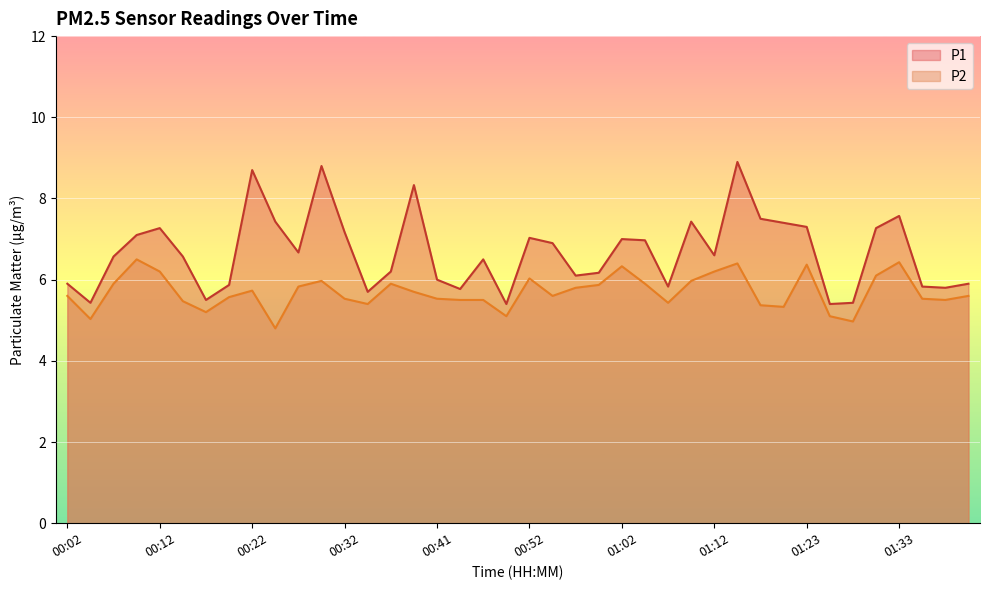

Is it true that P1 equals 6.2 at 01:00?

True